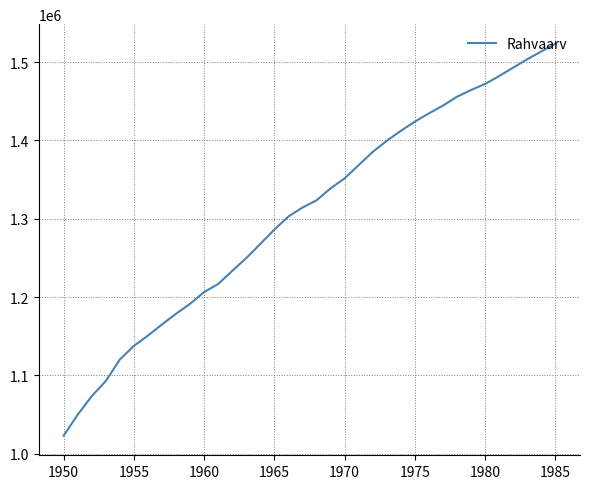

True or false: the data has more than 1 interior local peaks.

False